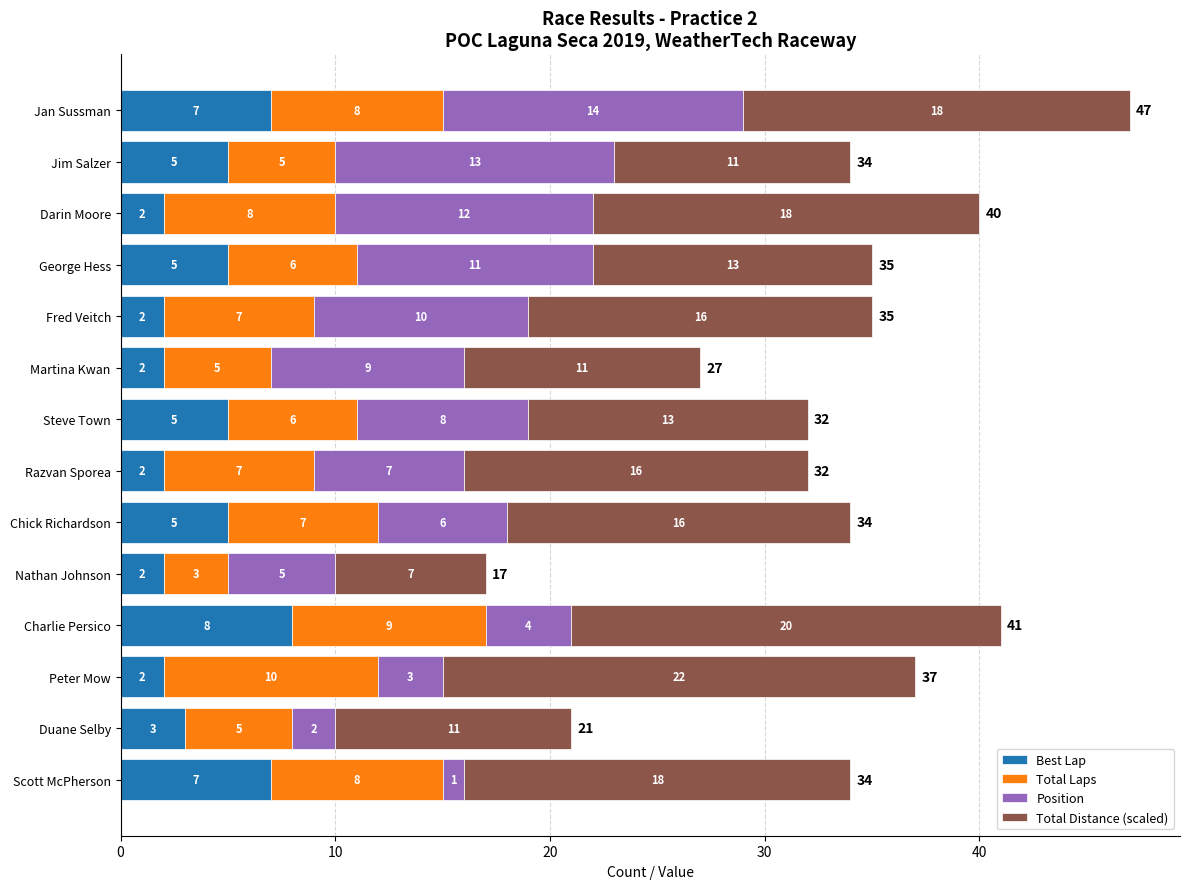

Which category has the highest value in the Best Lap series?

Charlie Persico